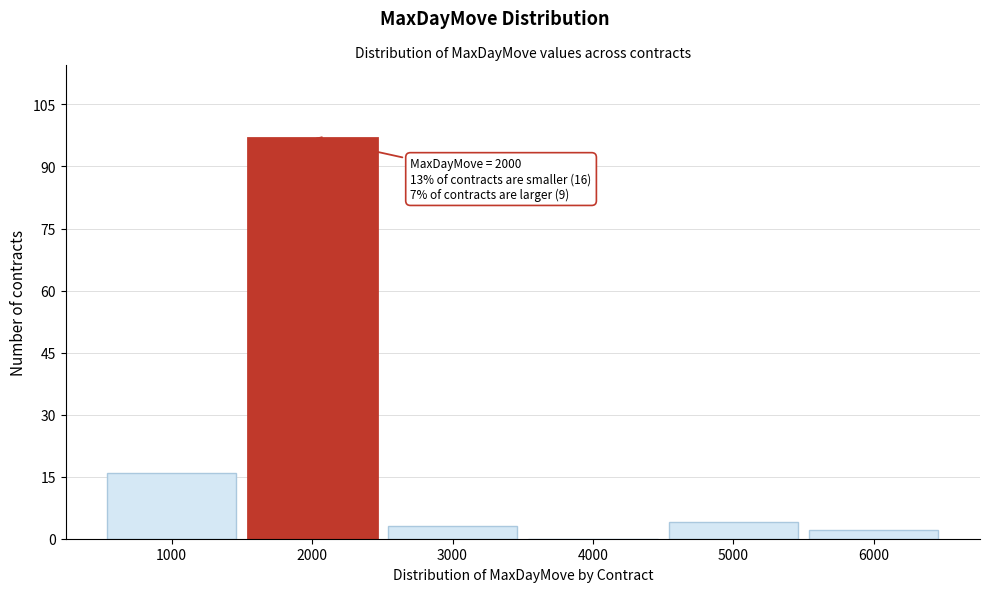

Over which range of the x-axis is the bar tallest?

1500 to 2500